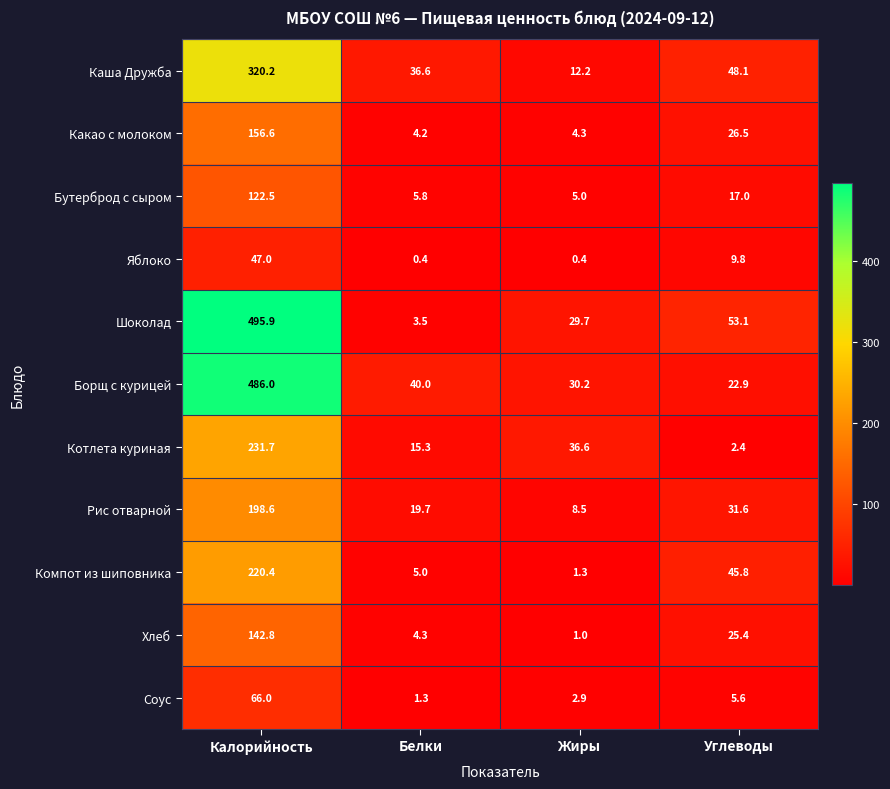

Which series changed the most between Калорийность and Жиры?

Шоколад